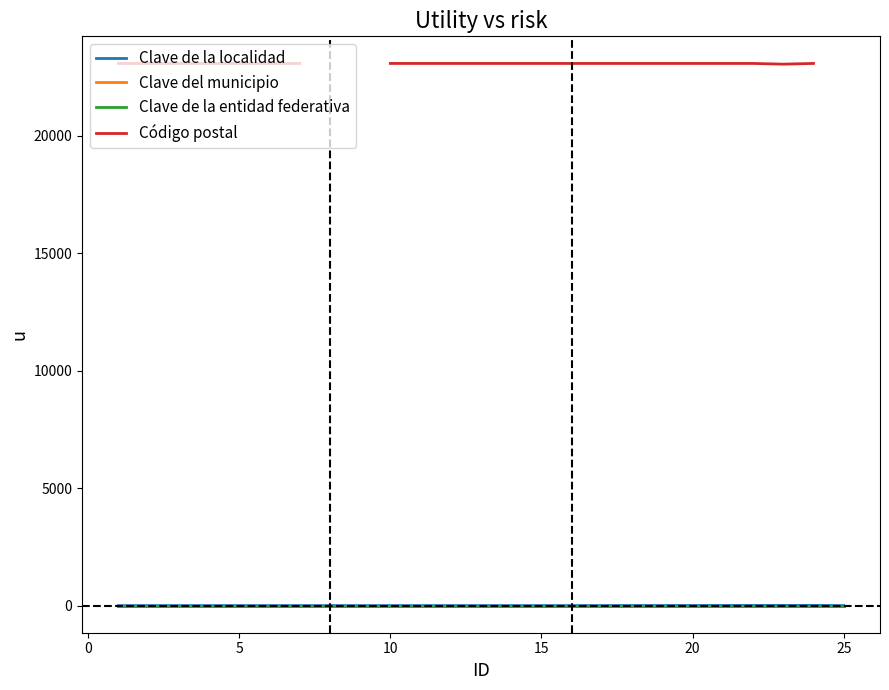

What are all the series names shown in the legend?

Clave de la localidad, Clave del municipio, Clave de la entidad federativa, Código postal